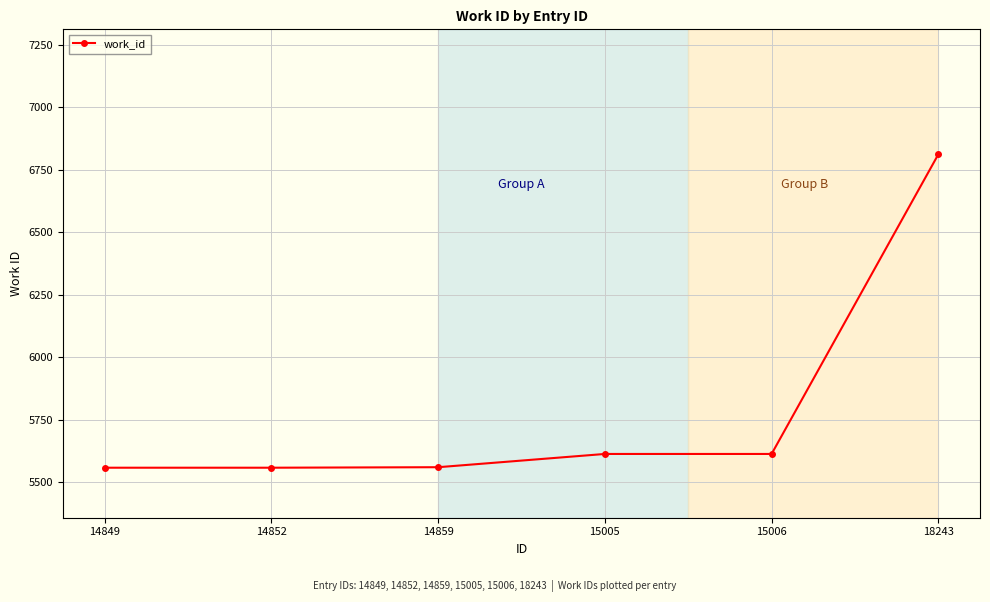

What is the maximum value shown in the chart?

6812